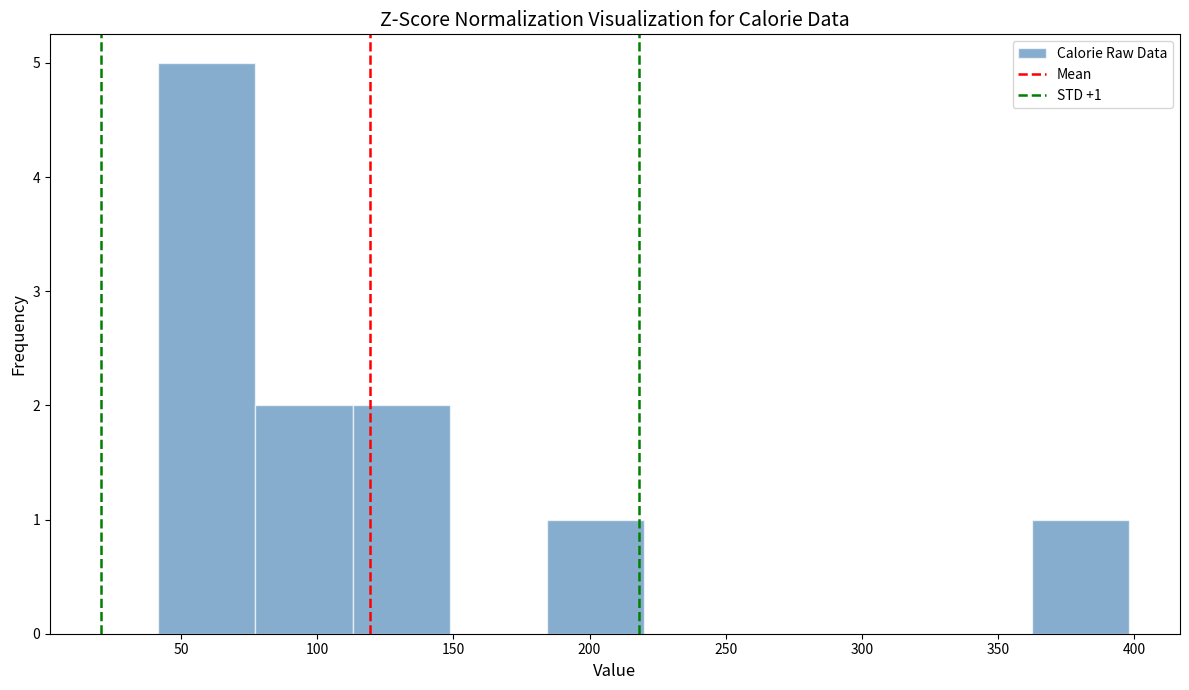

Over which range of the x-axis is the bar tallest?

40 to 75